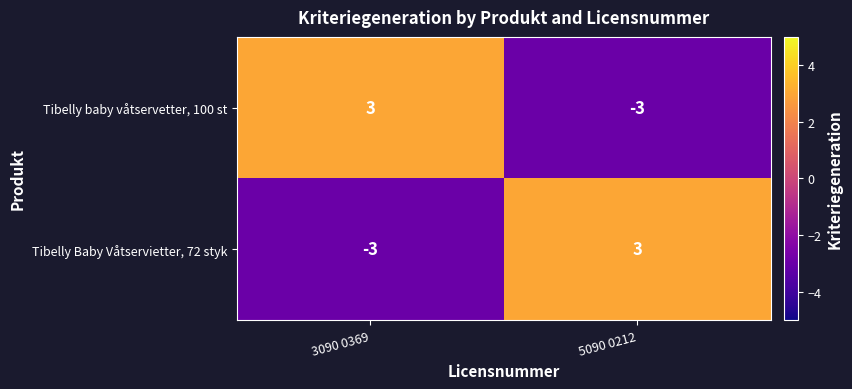

The value of Tibelly Baby Våtservietter, 72 styk at 5090 0212 is 5. True or false?

False